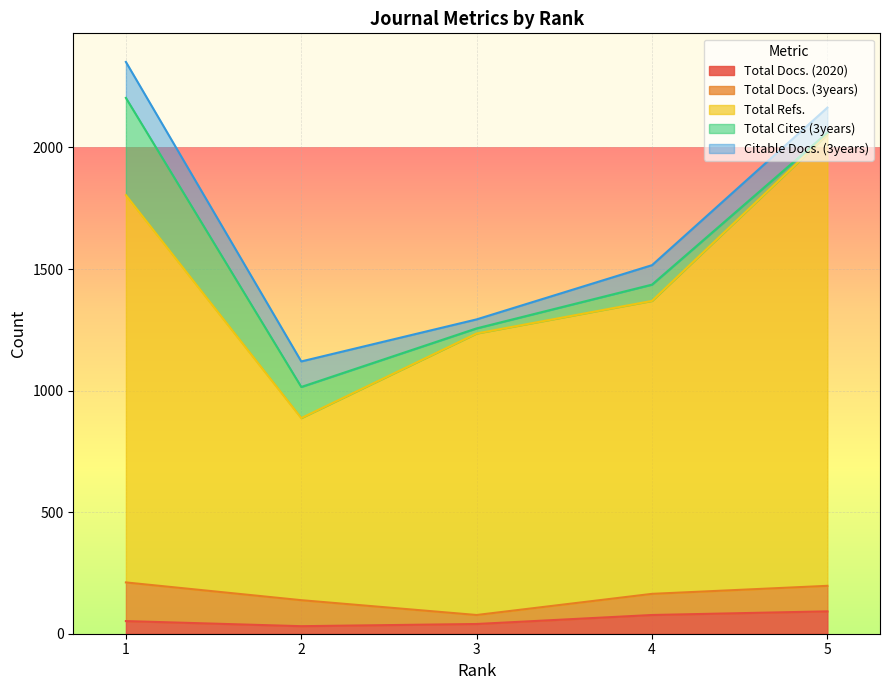

Reading left to right, what are all the values shown in this chart?

Total Docs. (2020): 52	31	40	77	92
Total Docs. (3years): 159	107	37	87	105
Total Refs.: 1593	749	1158	1205	1857
Total Cites (3years): 400	128	21	67	7
Citable Docs. (3years): 148	105	37	80	103